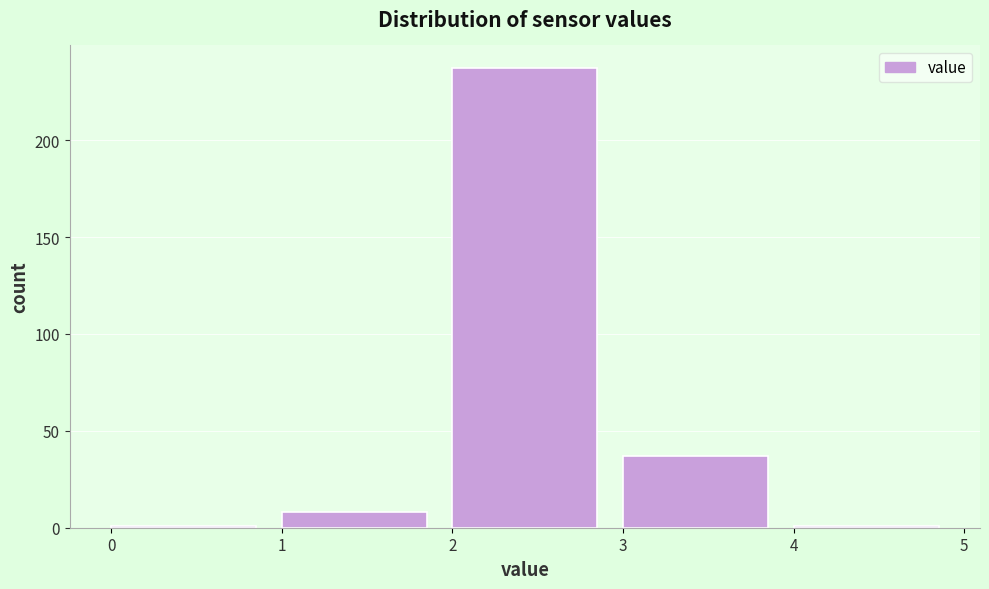

What is the height of the bar covering 1 to 2 on the x-axis? The values are not printed on the chart, so give them approximately, as read against the axis.

10